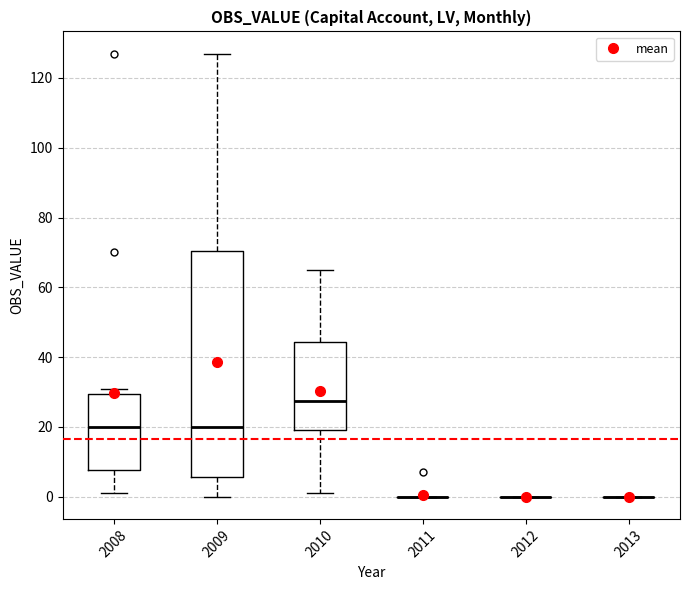

Reading left to right, transcribe this box plot: for each box, give where its median line is, the range the box spans, and where its two whiskers end, as read against the y-axis. The values are not printed on the chart, so give them approximately, as read against the axis.

2008: median 20, box 8 to 30, whiskers 2 to 32
2009: median 20, box 6 to 70, whiskers 0 to 128
2010: median 28, box 20 to 44, whiskers 2 to 66
2011: box collapsed to a line at 0, whiskers 0 to 0
2012: box collapsed to a line at 0, whiskers 0 to 0
2013: box collapsed to a line at 0, whiskers 0 to 0